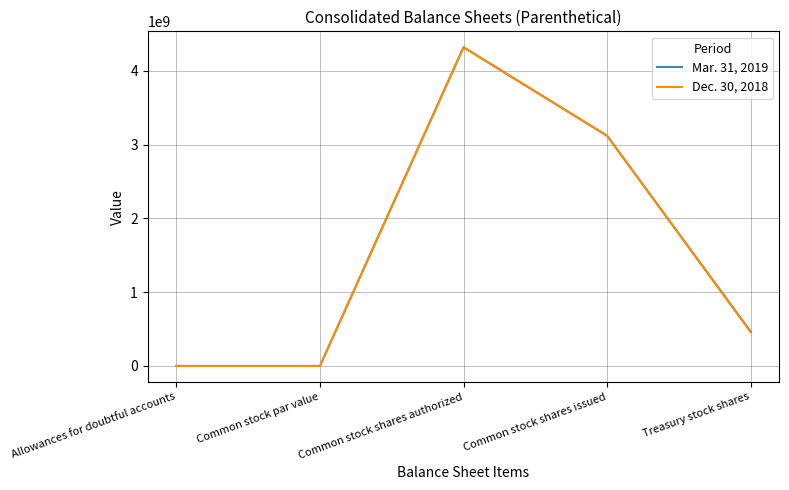

Where is the first local maximum for Dec. 30, 2018?

Common stock shares authorized